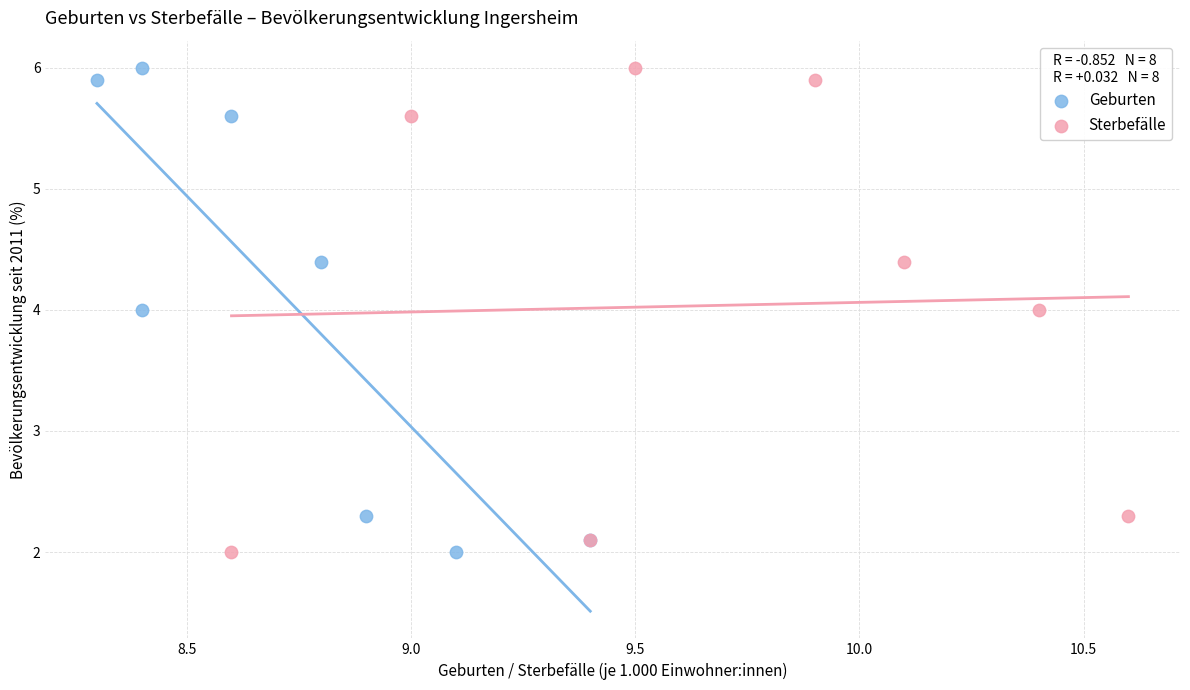

What are all the series names shown in the legend?

Geburten, Sterbefälle